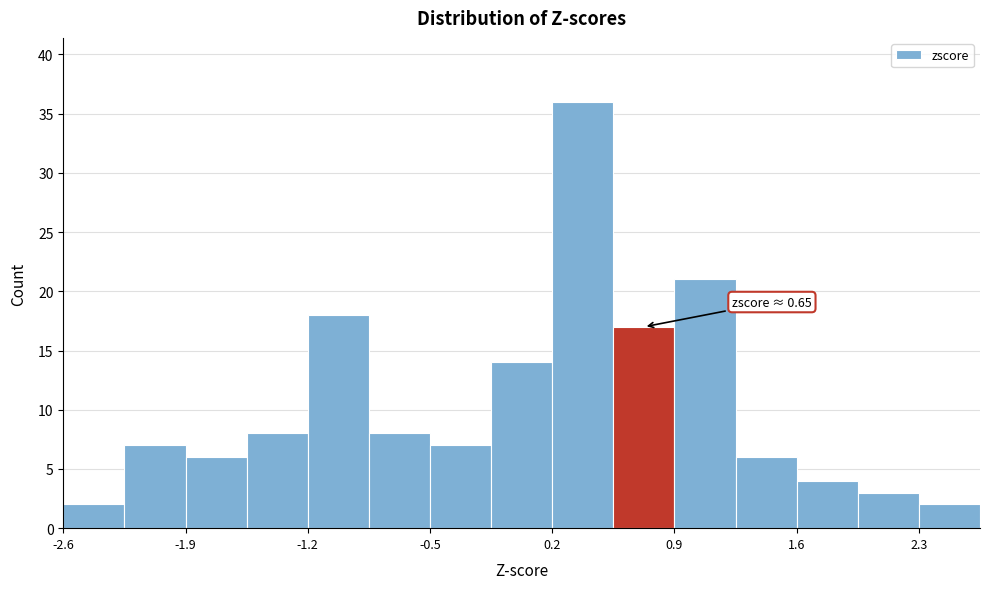

Read against the x-axis, roughly where is the centre of the tallest bar?

0.3